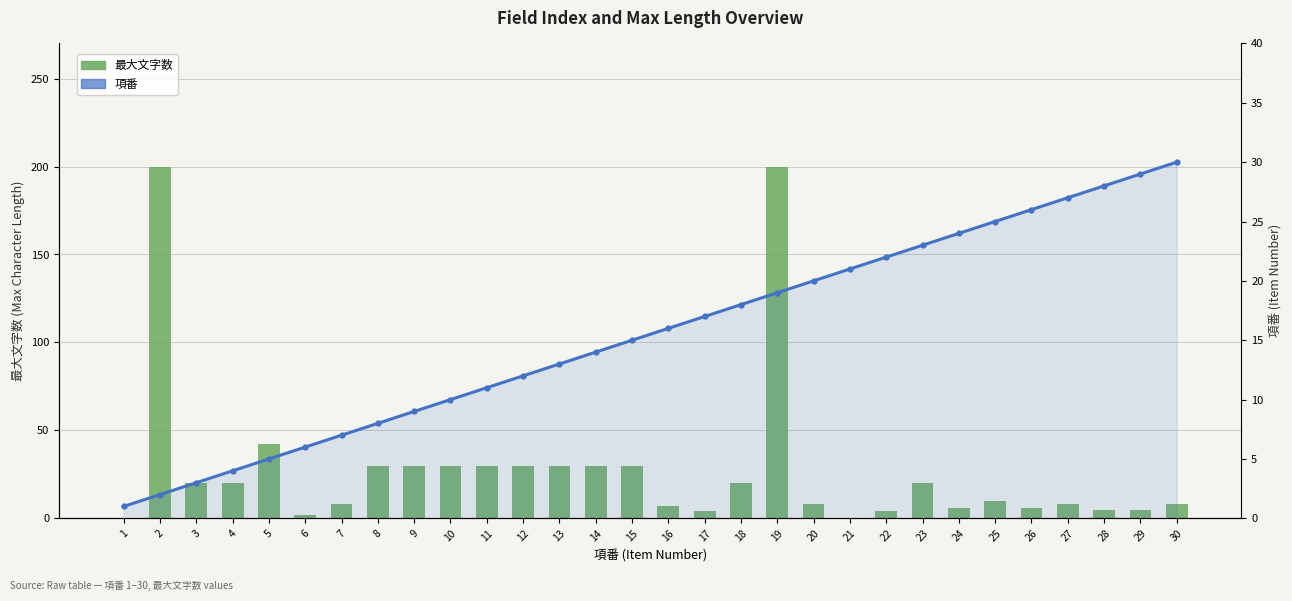

Between 20 and 27, which series saw the biggest shift?

項番